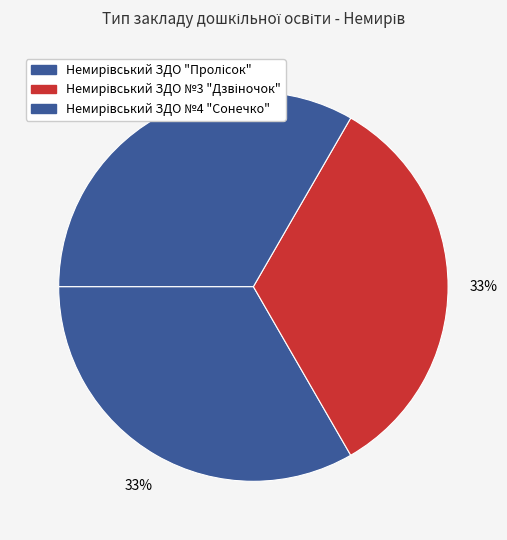

Does Немирівський ЗДО №3 "Дзвіночок" represent more than half of the total?

No